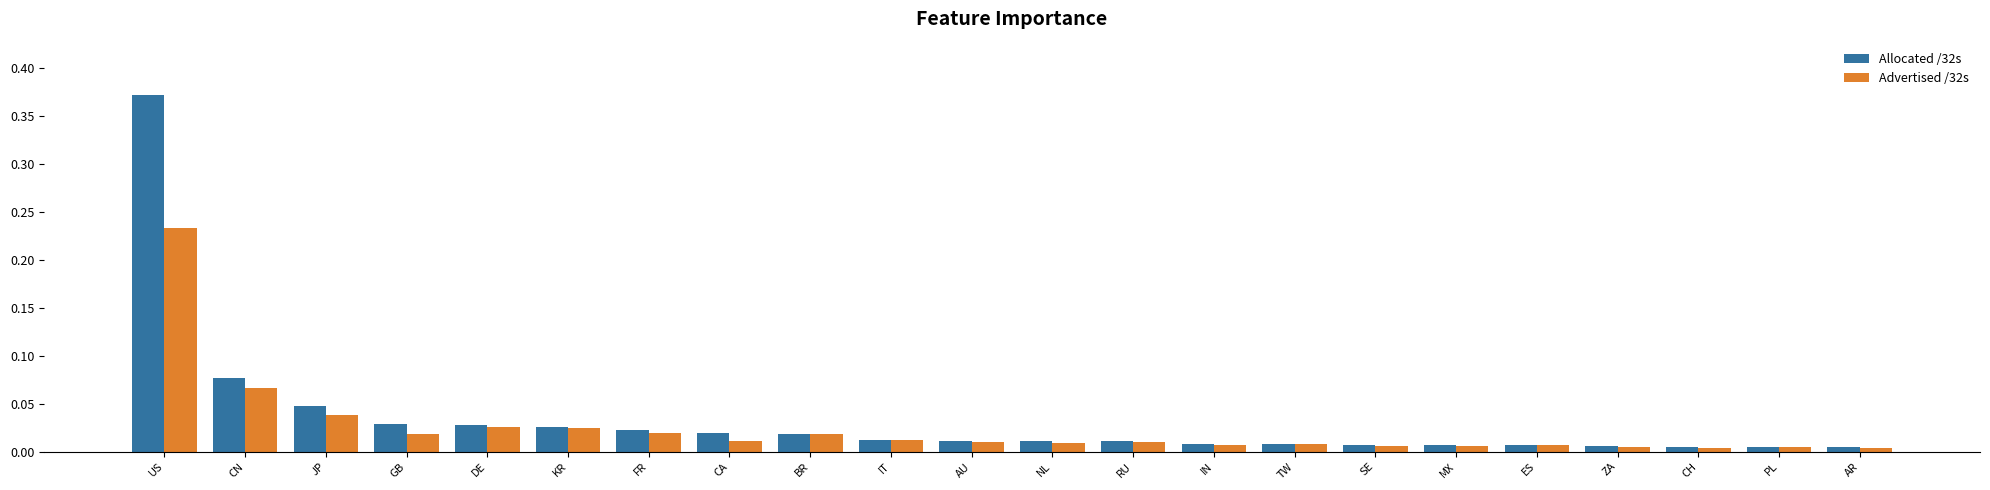

List the series in order of their overall mean, highest first.

Allocated /32s, Advertised /32s